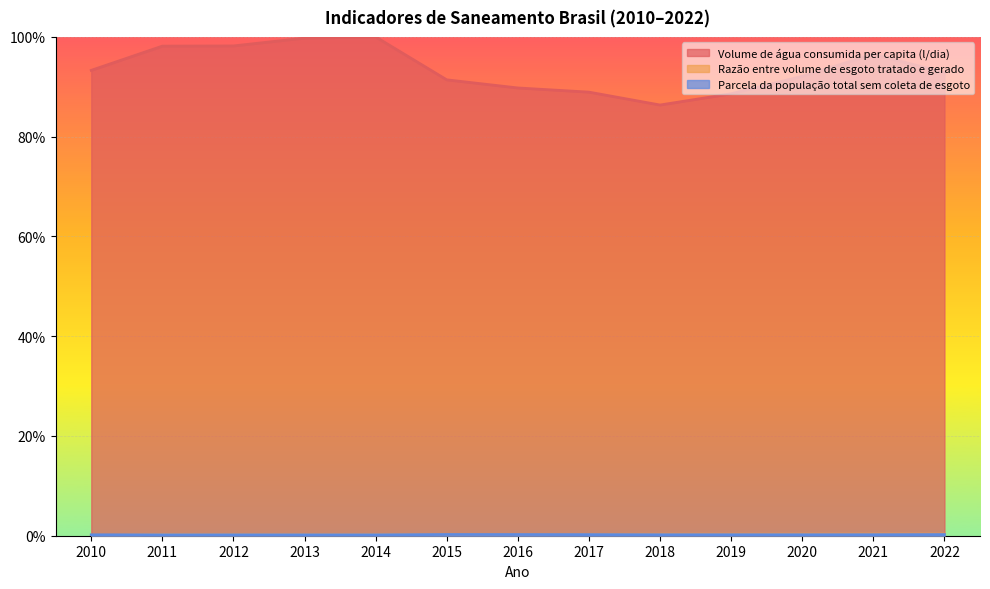

Rank the series by their maximum value, from lowest to highest.

Parcela da população total sem coleta de esgoto, Razão entre volume de esgoto tratado e gerado, Volume de água consumida per capita (l/dia)